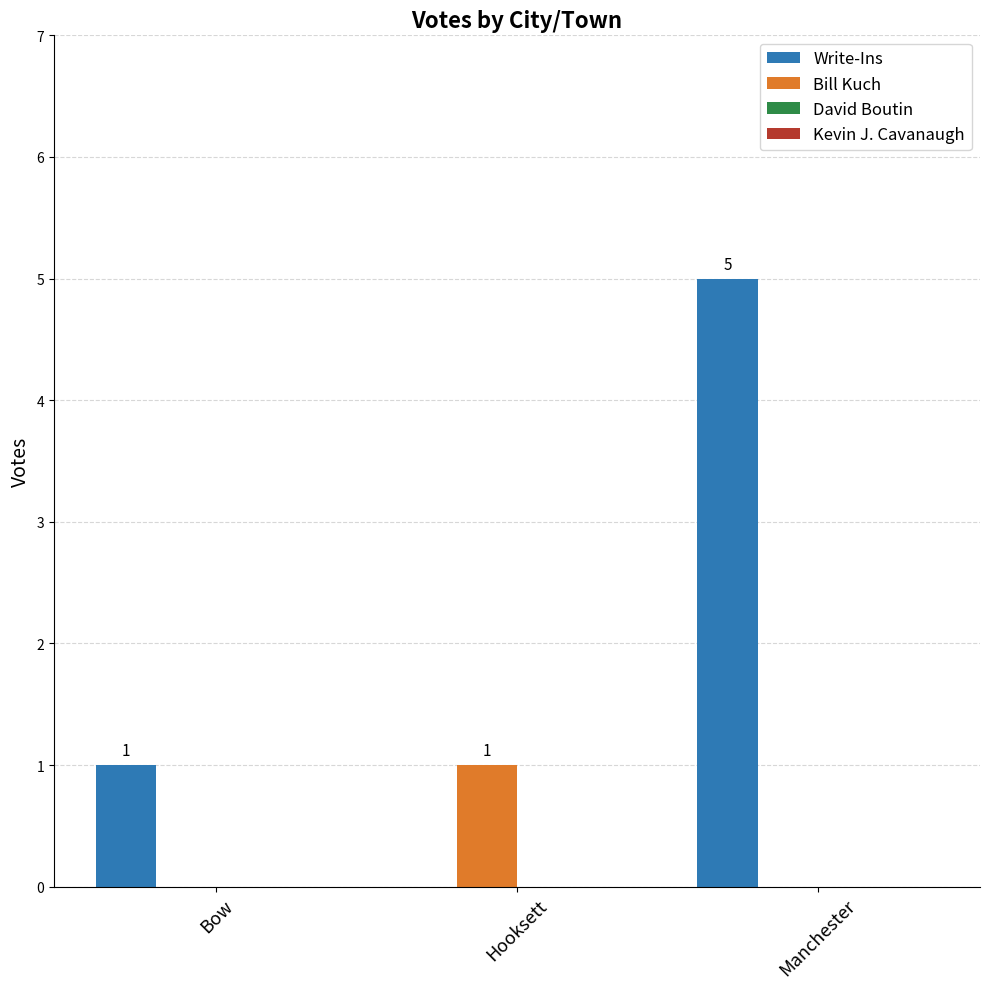

The value of Bill Kuch at Manchester is -1. True or false?

False